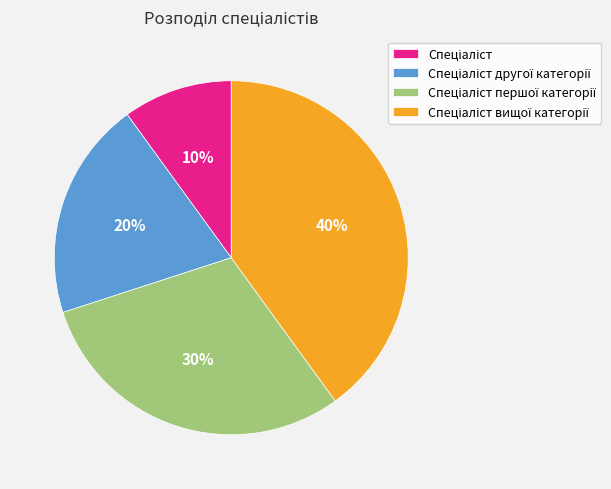

To the nearest percent, what is the difference between the largest and smallest slice percentages?

30%